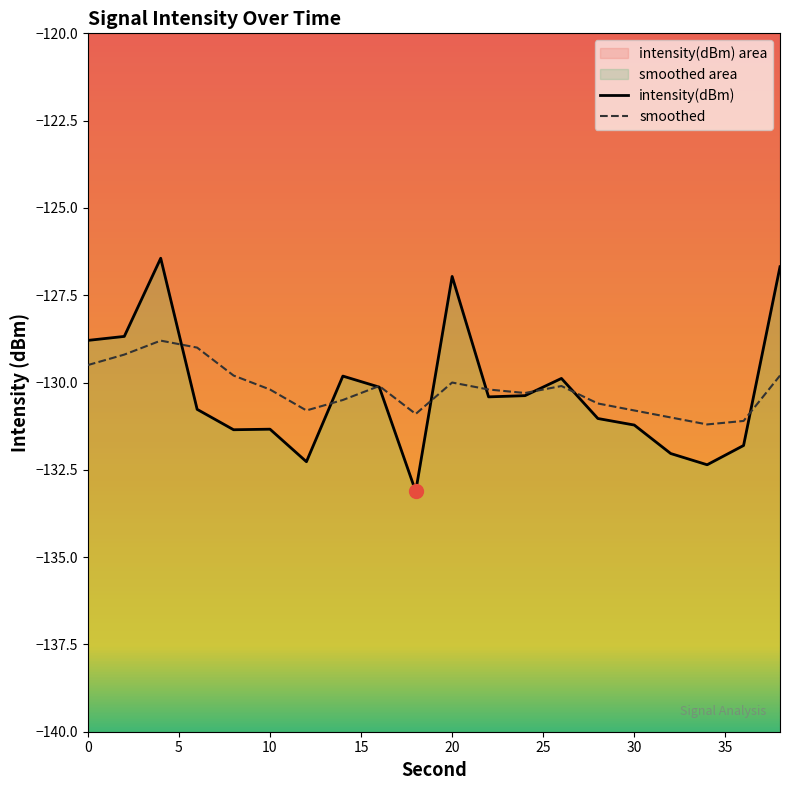

How many intersections are there between intensity(dBm) and smoothed?

8